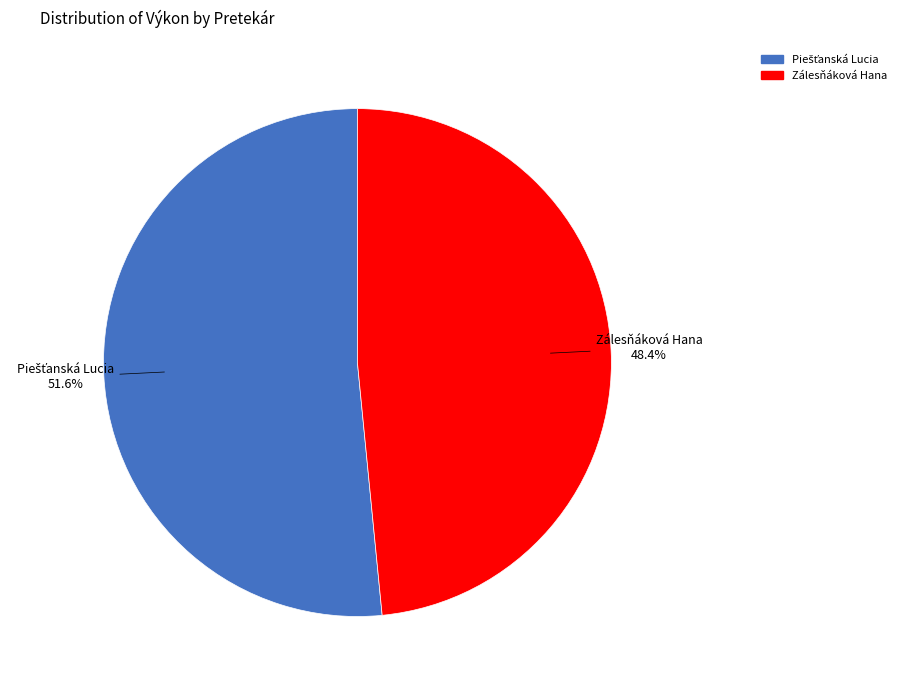

Does any single category account for the majority?

Yes